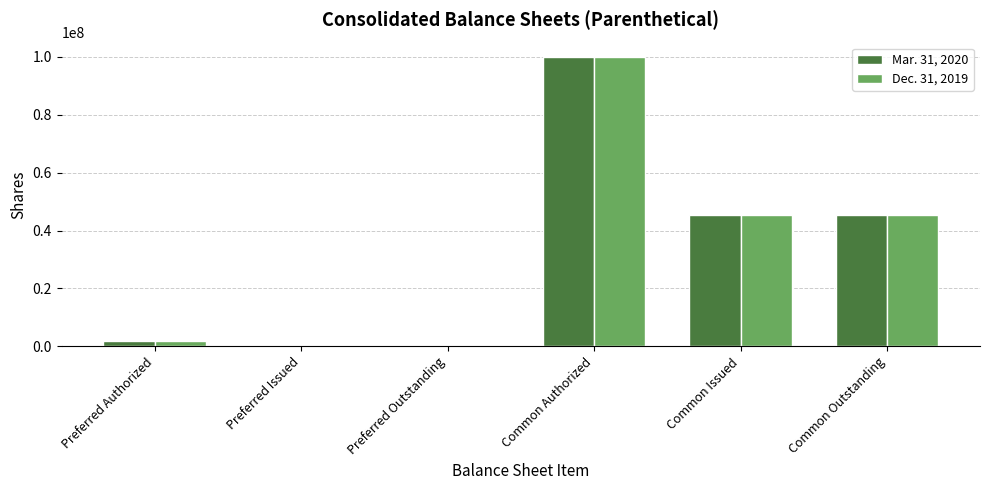

At which category is the sum across all series the highest?

Common Authorized